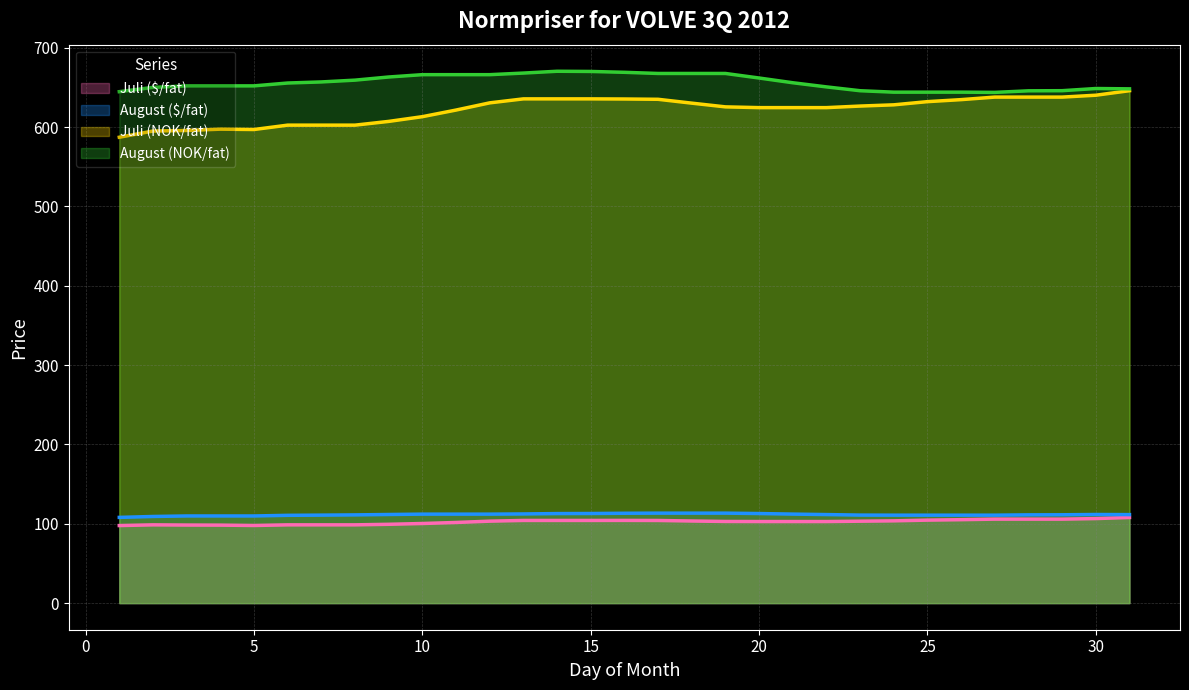

How many categories are shown in the chart?

31